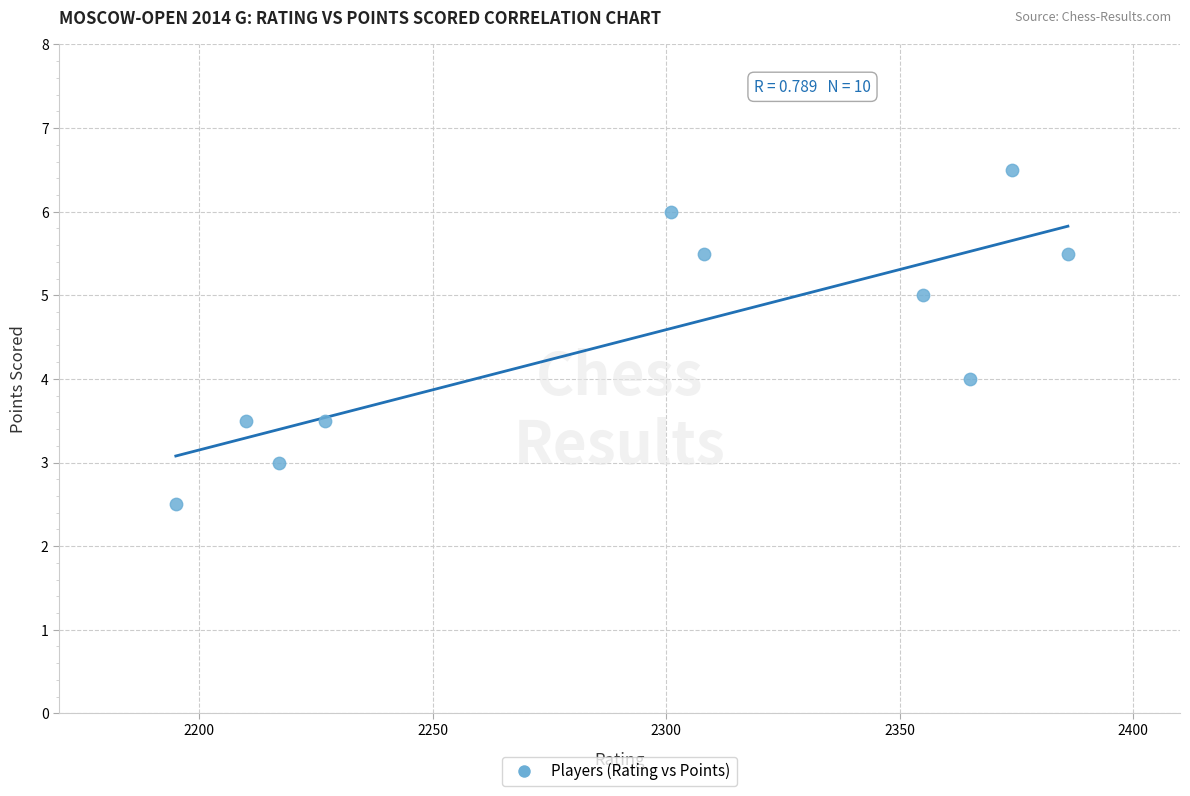

What is the range of X values (max minus min)?

191.0